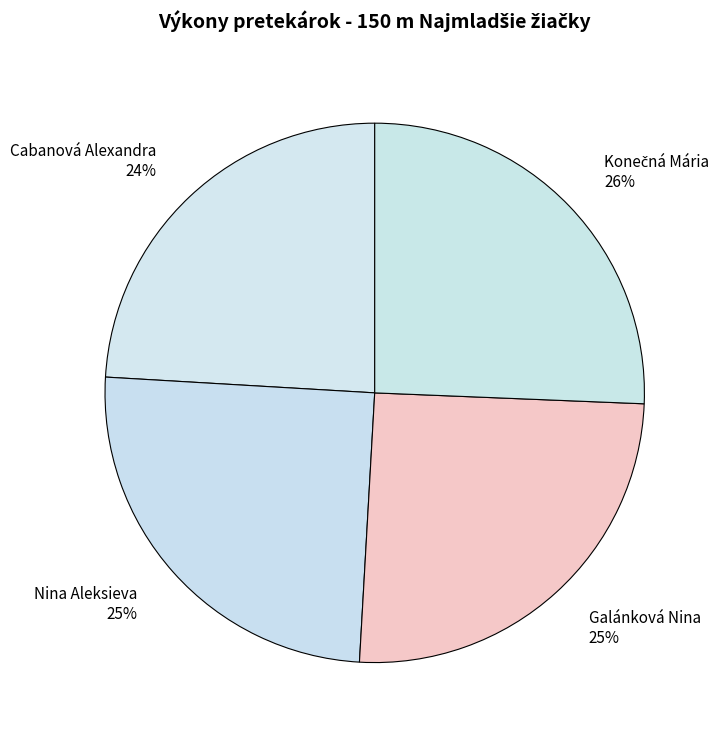

Approximately how many times larger is the value at Galánková Nina 25% compared to Cabanová Alexandra 24%?

1.0